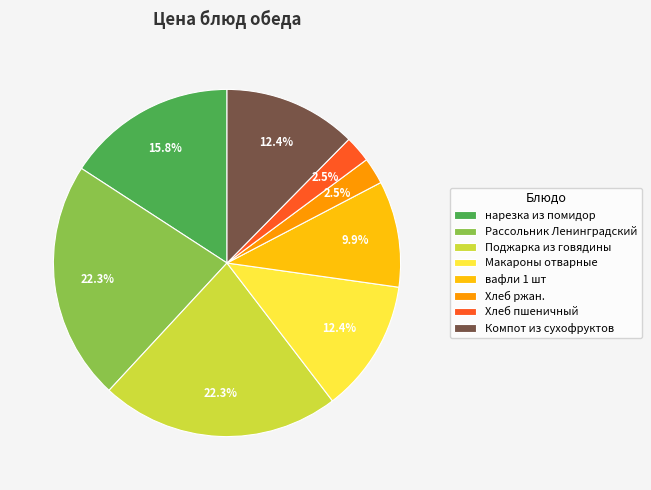

To the nearest percent, what percentage of the pie is нарезка из помидор?

16%